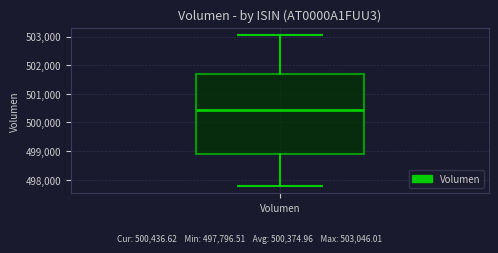

Where does the lower whisker of the box for Volumen end on the y-axis? The values are not printed on the chart, so give them approximately, as read against the axis.

497800